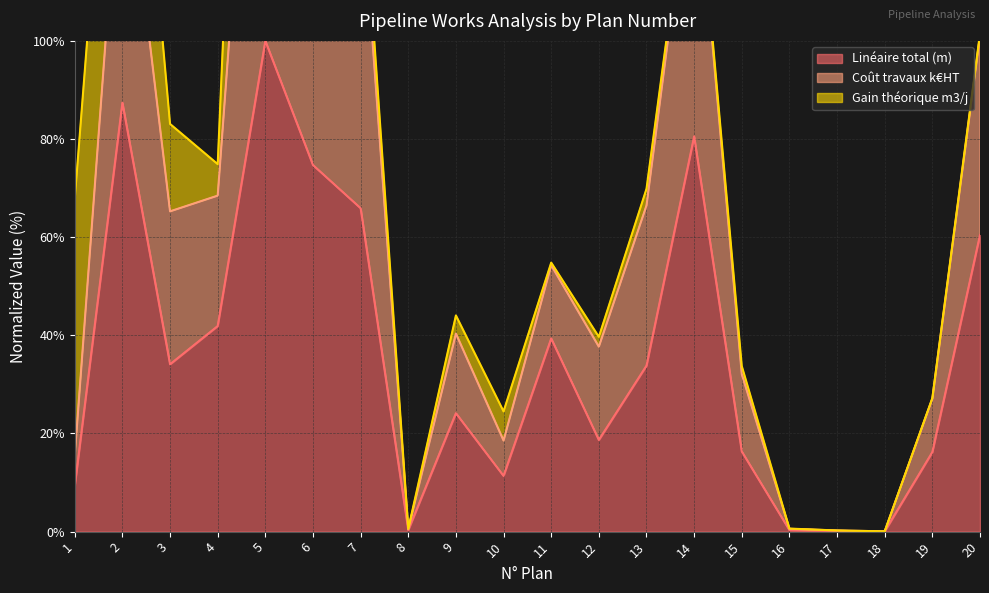

Does the chart display data point markers on the line(s)?

No